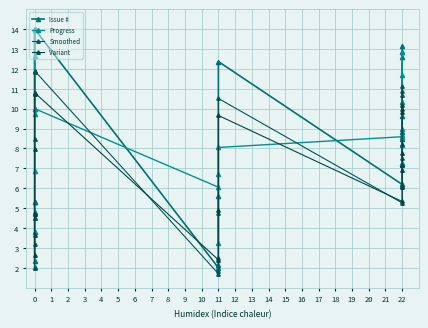

Is this an area chart (filled region under the line)?

No